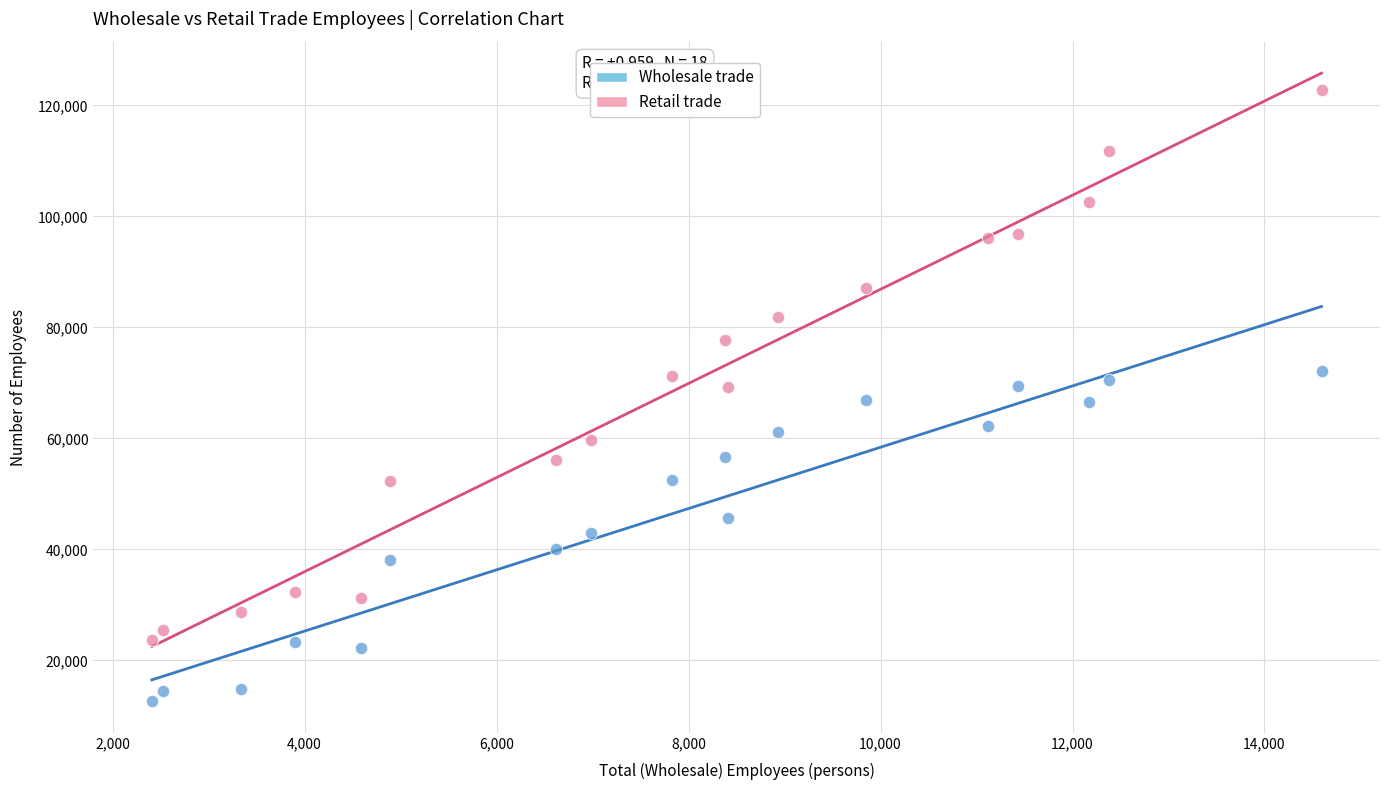

Which series has the largest Y range (max minus min)?

Retail trade